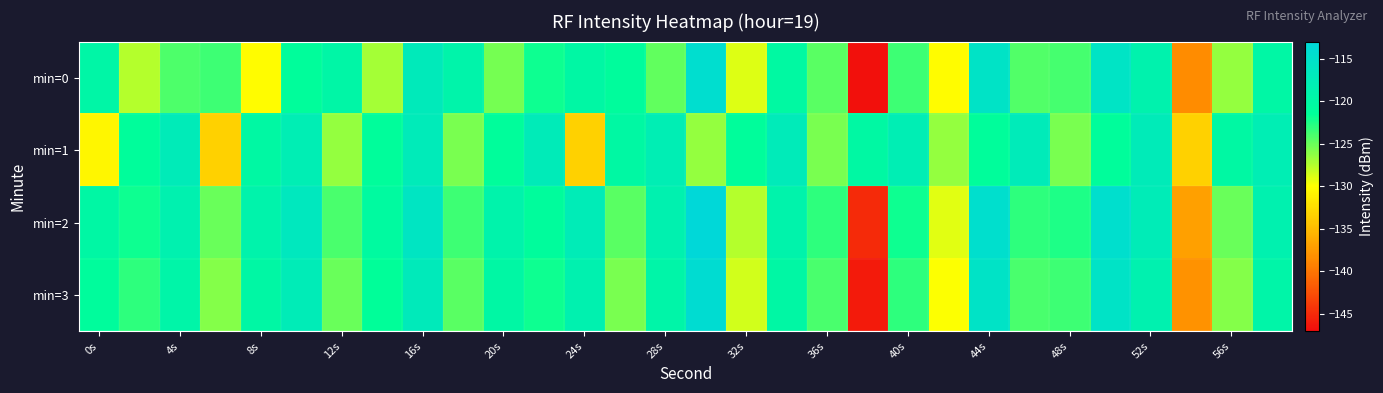

Reading left to right, transcribe all the data shown in this chart.

min=0: -119.7	-127.5	-124.1	-123.6	-130.2	-121.2	-119.7	-127.0	-117.1	-119.2	-125.5	-121.9	-119.9	-121.1	-124.8	-114.2	-128.8	-120.3	-124.4	-146.7	-123.6	-130.2	-115.5	-124.2	-123.8	-115.6	-118.8	-138.4	-126.5	-119.9
min=1: -130.6	-121.2	-117.4	-133.4	-120.1	-117.8	-126.5	-121.2	-117.1	-125.6	-121.2	-117.4	-133.4	-120.1	-117.8	-126.5	-121.2	-117.1	-125.6	-120.1	-117.8	-126.5	-121.2	-117.1	-125.6	-121.2	-117.4	-133.4	-120.1	-117.8
min=2: -120.0	-122.0	-118.5	-125.0	-119.0	-116.5	-124.0	-120.5	-116.0	-123.5	-119.0	-121.0	-117.5	-124.5	-118.5	-113.0	-127.5	-119.0	-123.0	-145.0	-122.0	-129.0	-114.5	-123.0	-122.5	-114.5	-117.5	-137.0	-125.0	-118.5
min=3: -121.0	-123.0	-119.5	-126.0	-120.0	-117.5	-125.0	-121.5	-117.0	-124.5	-120.0	-122.0	-118.5	-125.5	-119.5	-114.0	-128.5	-120.0	-124.0	-146.0	-123.0	-130.0	-115.5	-124.0	-123.5	-115.5	-118.5	-138.0	-126.0	-119.5